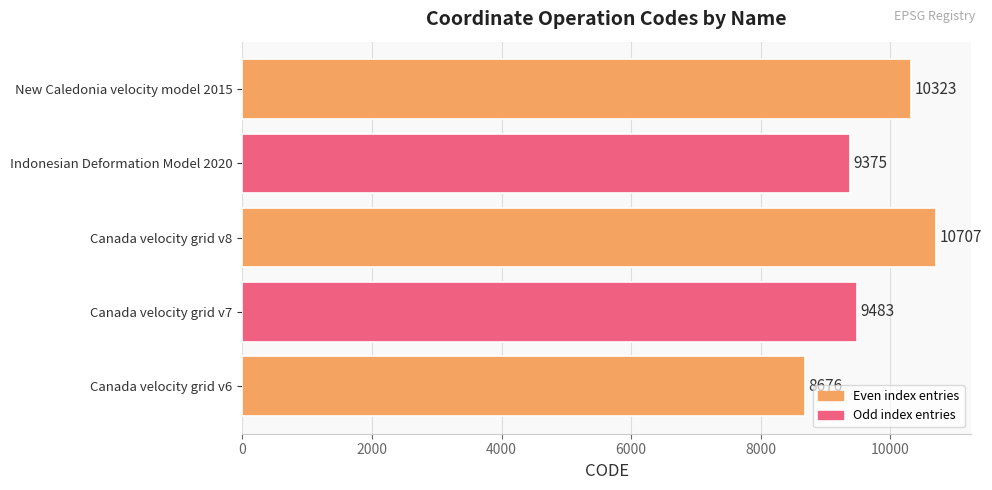

True or false: the data shows 9483 at Canada velocity grid v7.

True